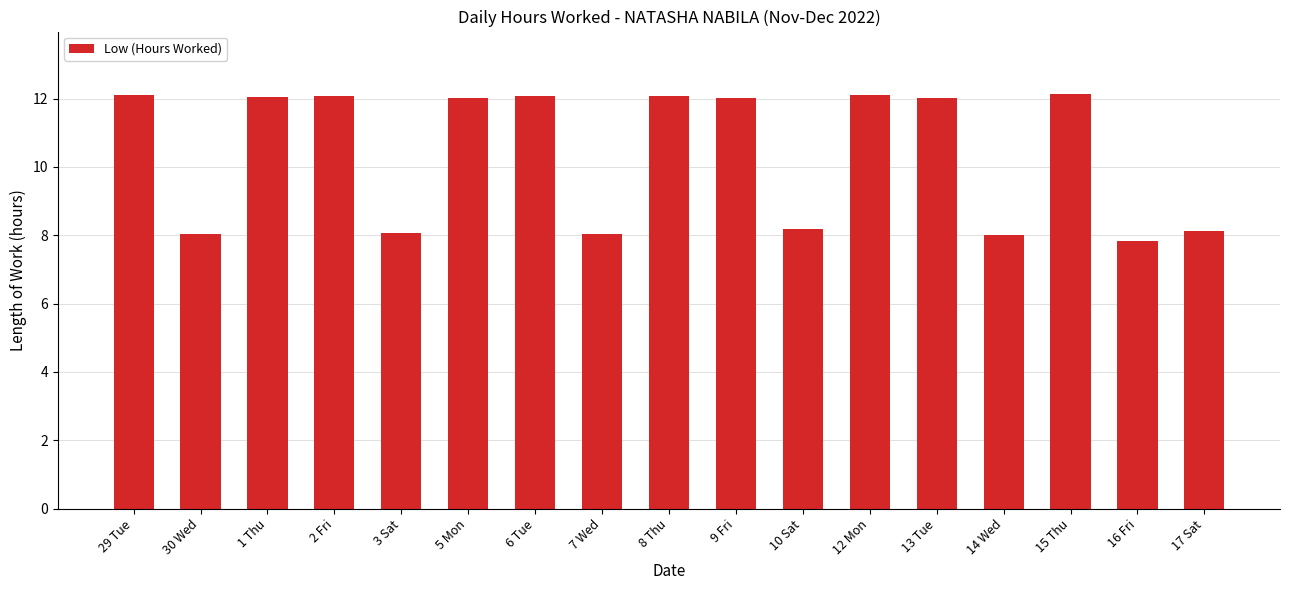

What is the label of the 15th bar from the right?

1 Thu